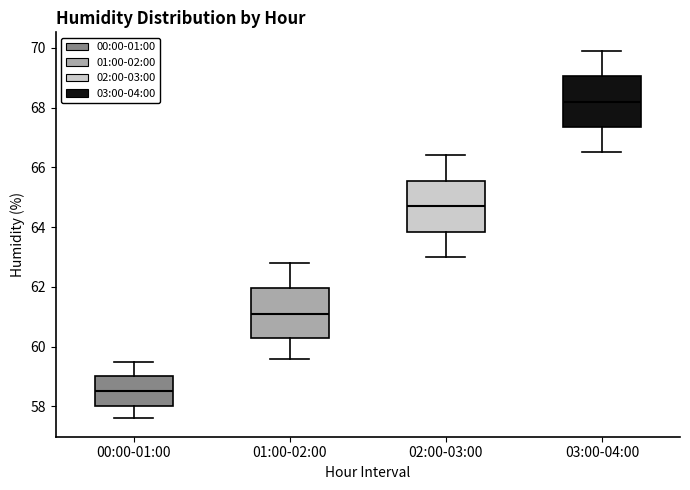

Which box's median line is the lowest?

00:00-01:00